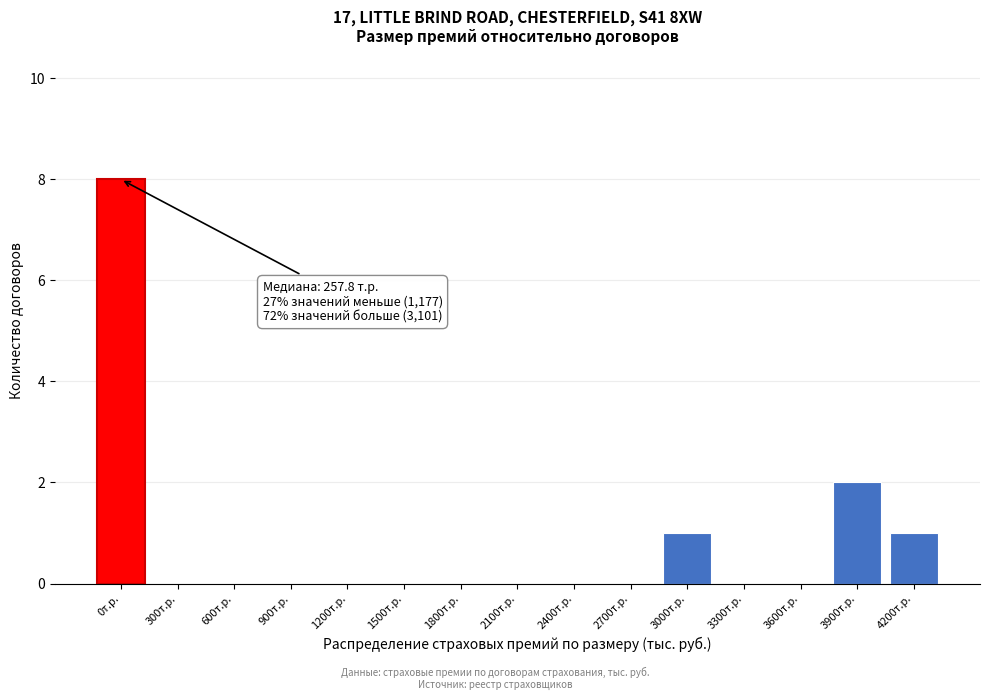

Reading left to right, transcribe all the data shown in this chart.

0т.р.=8	300т.р.=0	600т.р.=0	900т.р.=0	1200т.р.=0	1500т.р.=0	1800т.р.=0	2100т.р.=0	2400т.р.=0	2700т.р.=0	3000т.р.=1	3300т.р.=0	3600т.р.=0	3900т.р.=2	4200т.р.=1